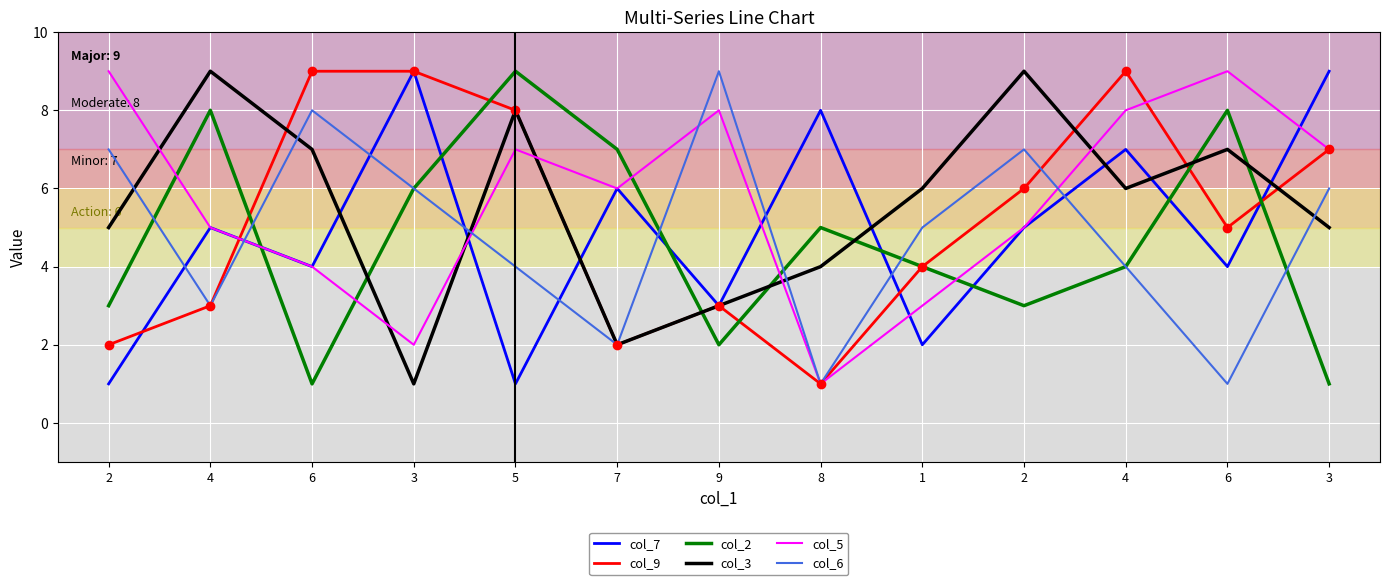

What is the label of the 10th point from the left?

2